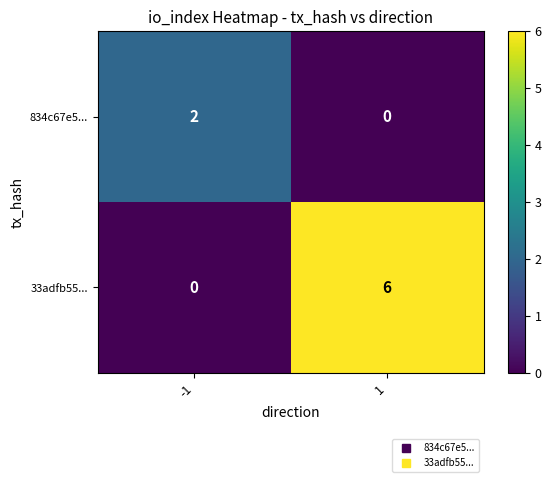

What is the approximate value of 33adfb55... at 1?

6